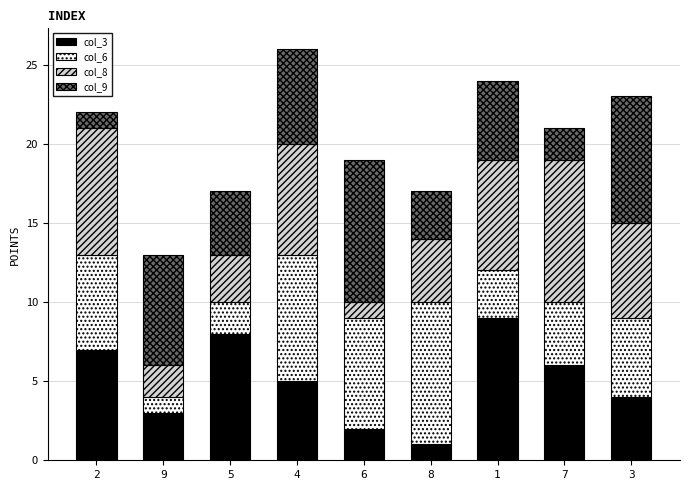

Count the number of categories in the chart.

9